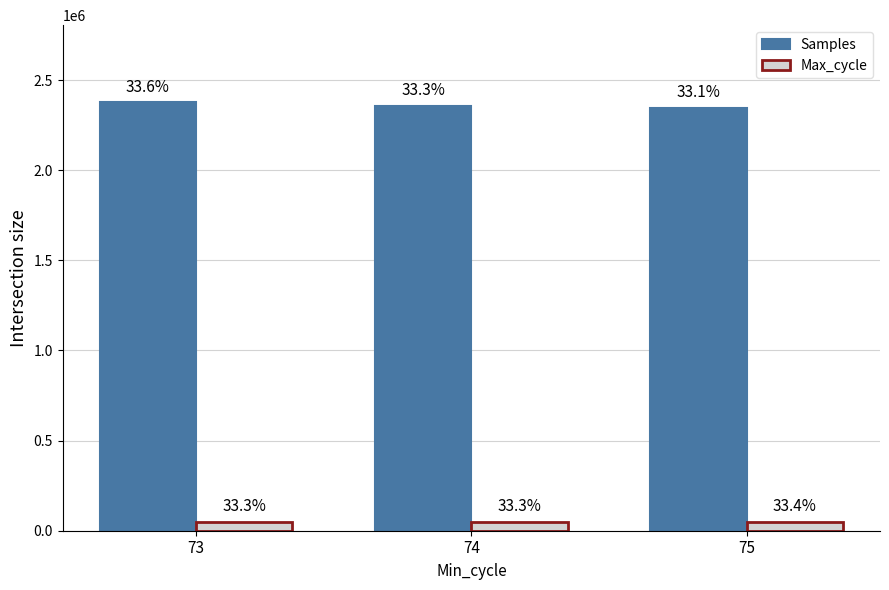

What is the maximum value shown in the chart?

2376853